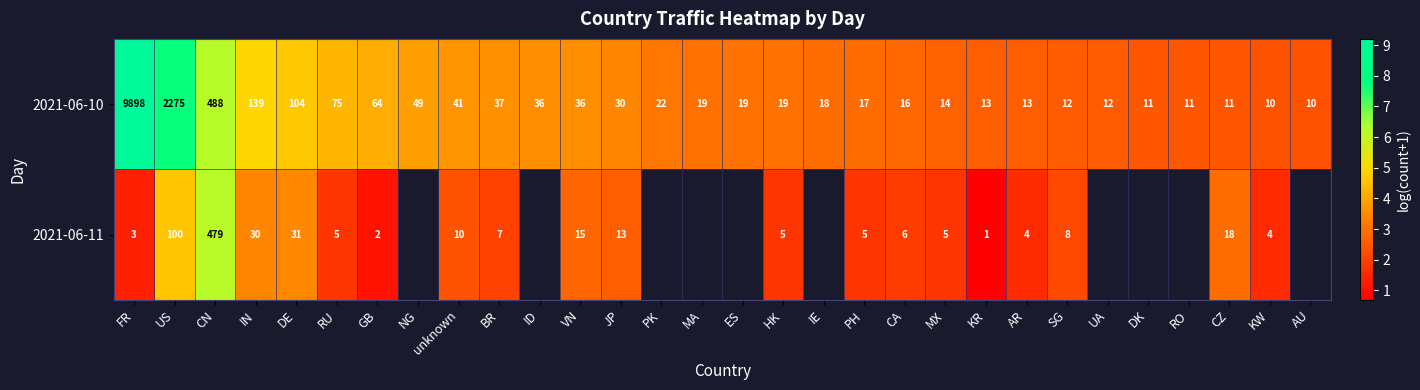

Between IN and PH, which series saw the biggest shift?

2021-06-10